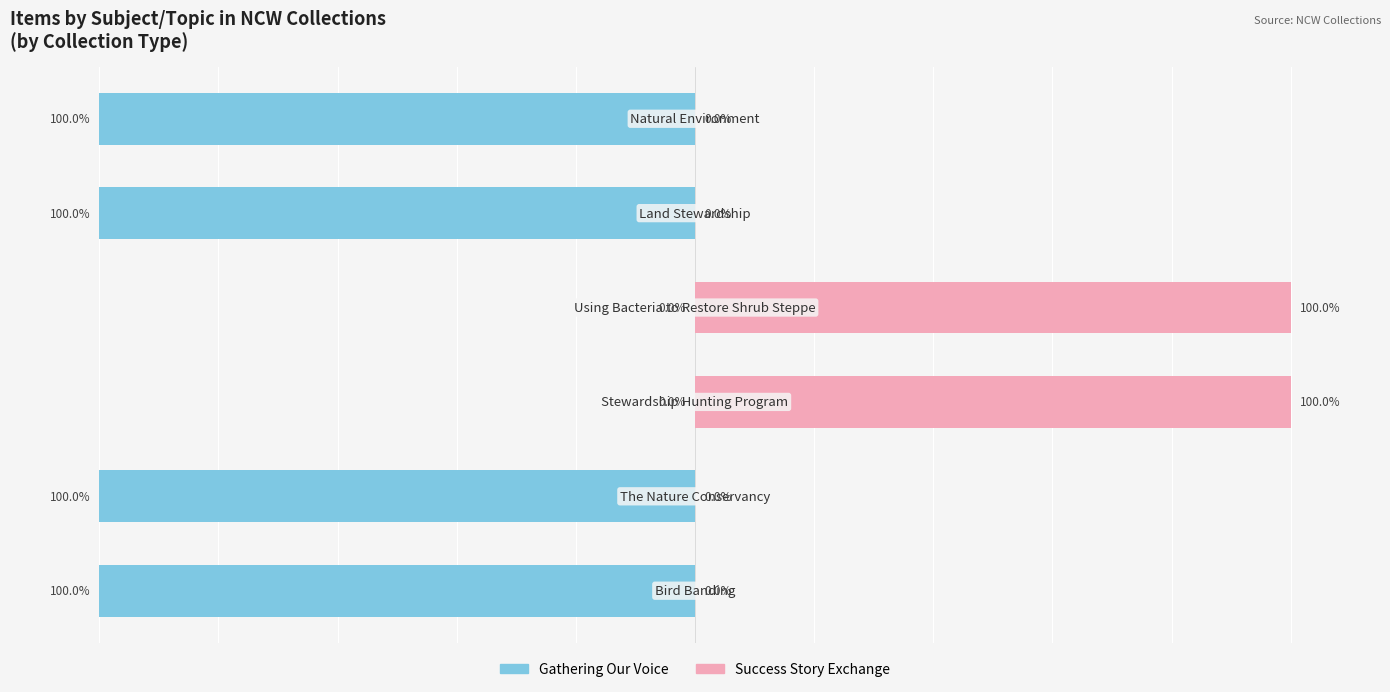

What is the sum of all Success Story Exchange values?

200